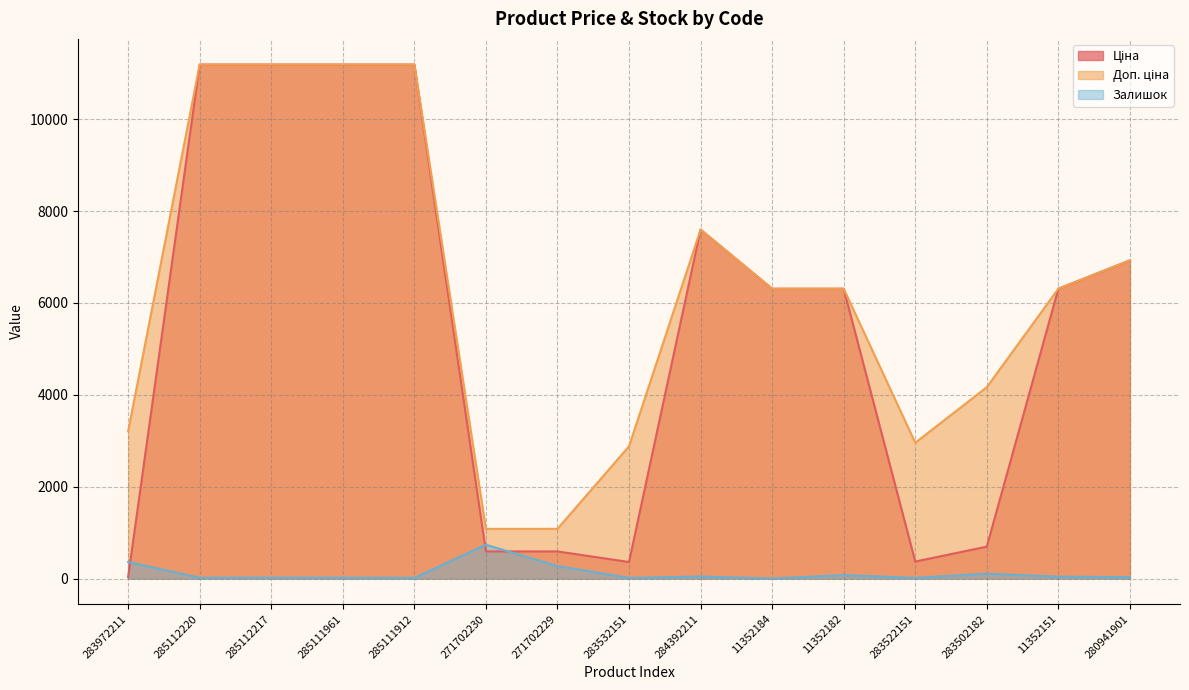

Where is the first local maximum for Доп. ціна?

284392211